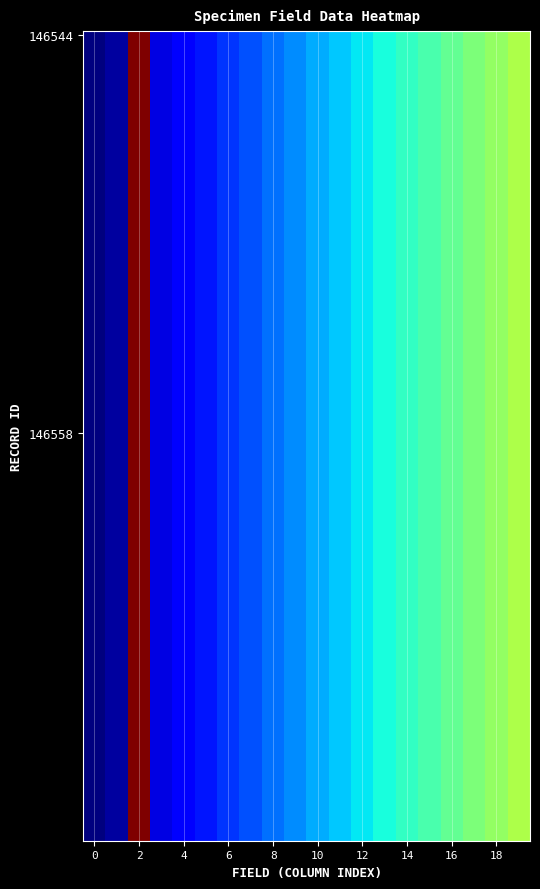

Reading left to right, list all the values displayed in this chart.

146544: ID=0	Collection / Source=0	Catalog Number=1	Specify Number=0	Taxon=0	Common Name=0	State=0	County=0	Date=0	Time=0	Locale=0	Latitude=0	Longitude=0	Collector=0	Life Stage=0	Collection Method=0	Preparation Type=0	Count=0	Temperature=0	Humidity=0
146558: ID=0	Collection / Source=0	Catalog Number=1	Specify Number=0	Taxon=0	Common Name=0	State=0	County=0	Date=0	Time=0	Locale=0	Latitude=0	Longitude=0	Collector=0	Life Stage=0	Collection Method=0	Preparation Type=0	Count=0	Temperature=0	Humidity=0